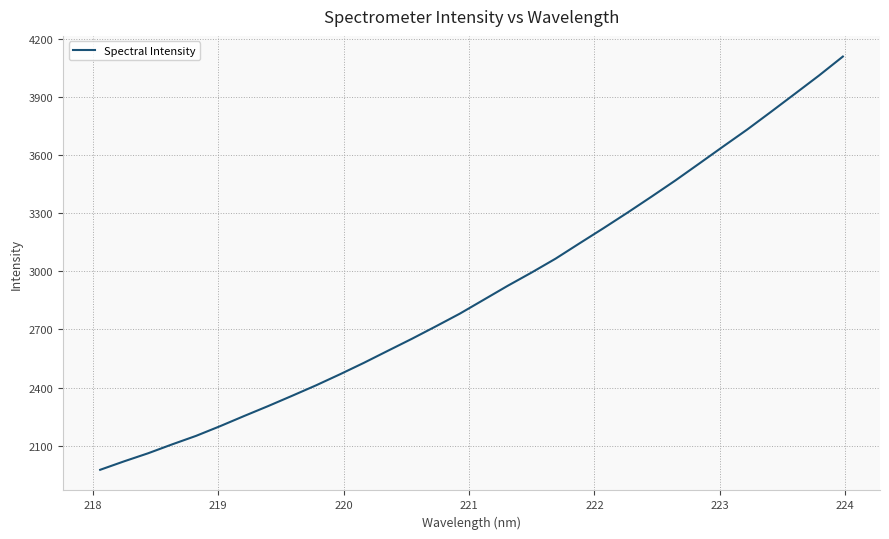

What is the smallest value displayed?

1976.3